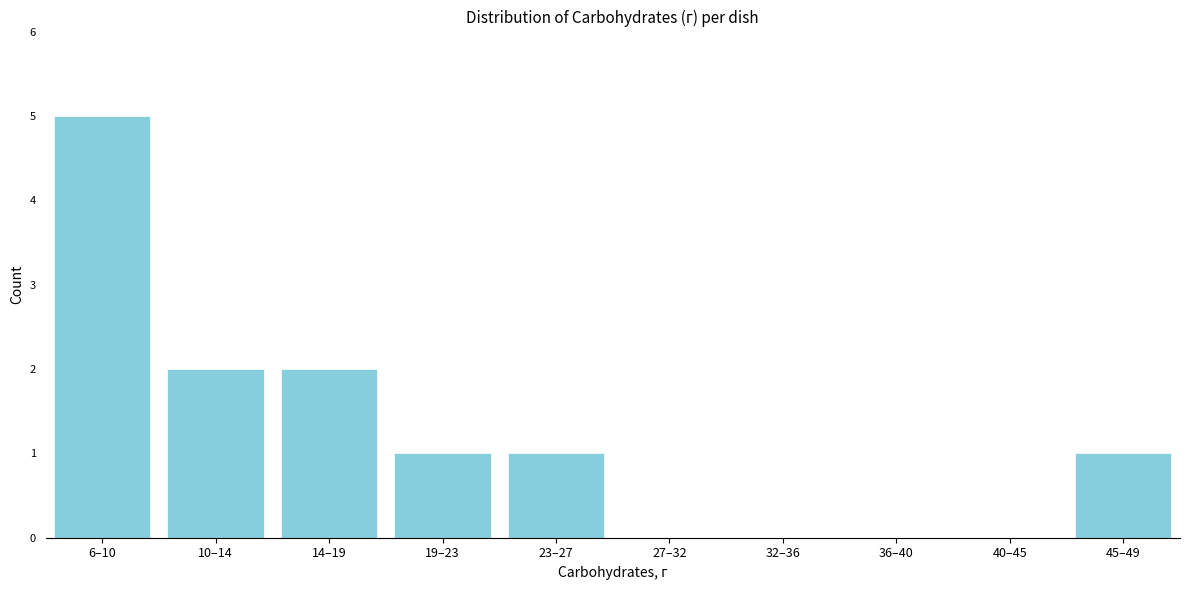

Reading left to right, transcribe all the data shown in this chart.

6–10=5	10–14=2	14–19=2	19–23=1	23–27=1	27–32=0	32–36=0	36–40=0	40–45=0	45–49=1